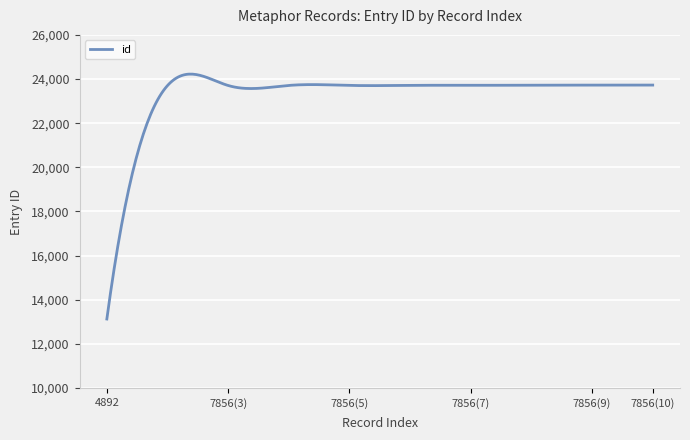

Does the chart have visible grid lines?

Yes